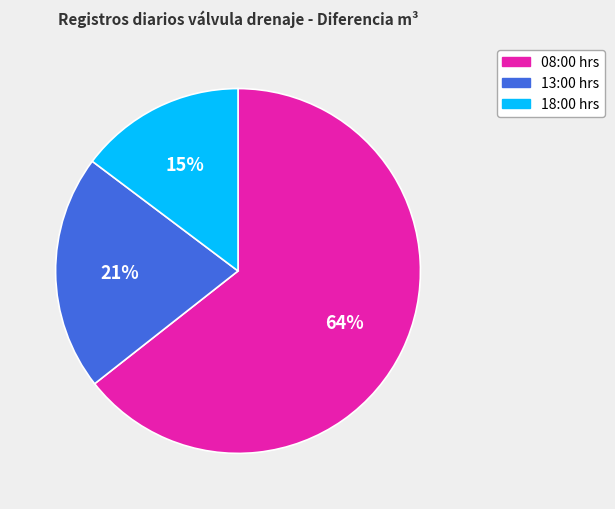

How many slices are in this pie chart?

3